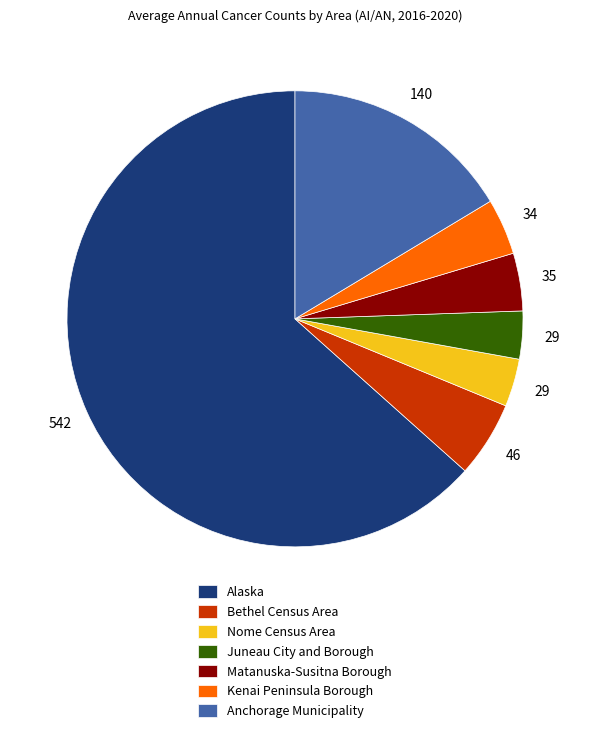

Do Bethel Census Area and Juneau City and Borough together represent more than half of the pie?

No